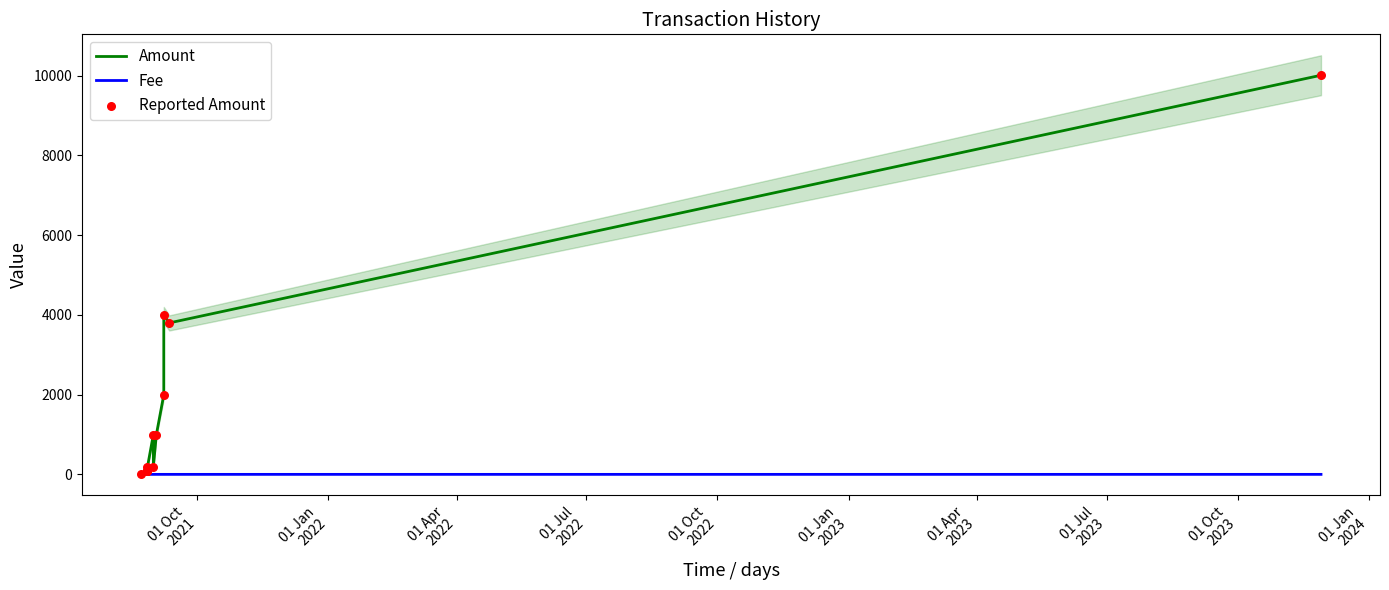

Which series contains the highest Y value?

Amount